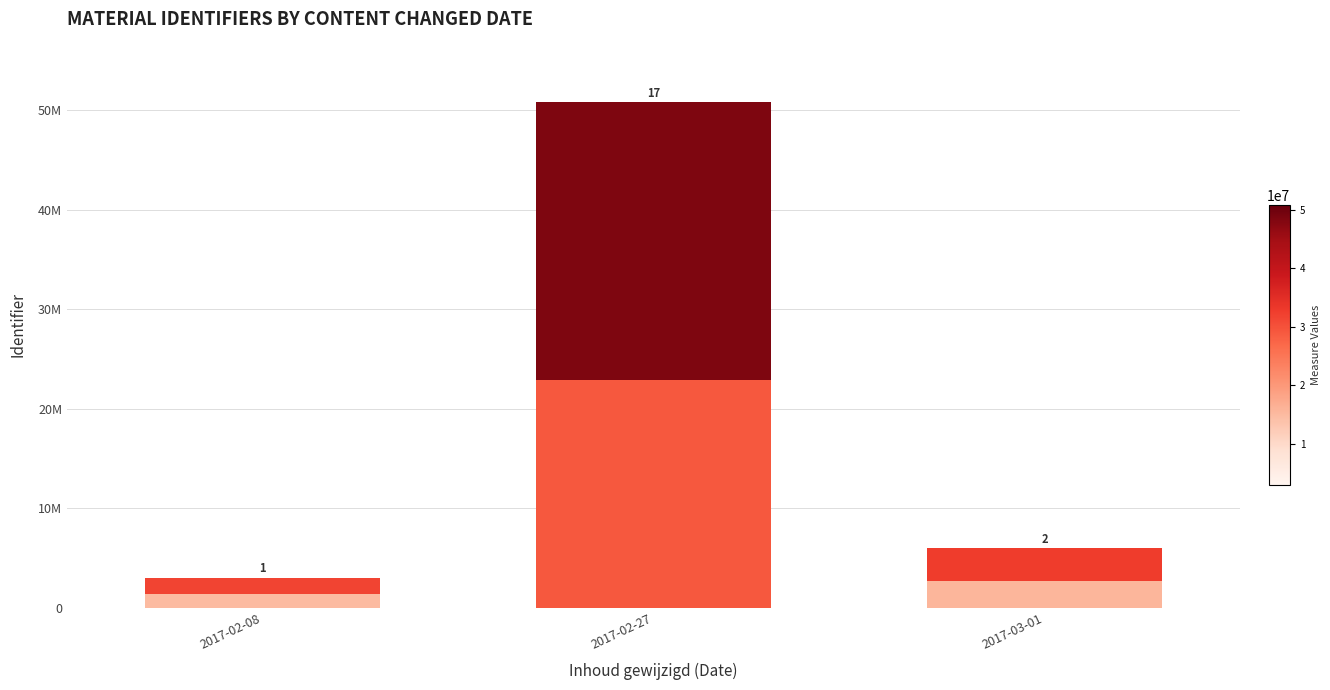

Are the bars horizontal?

No